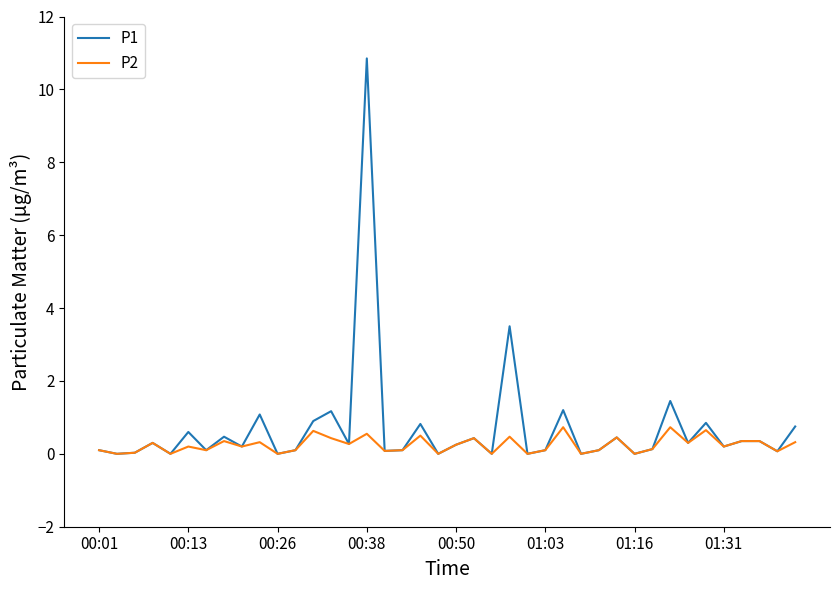

At how many categories does at least one series exceed 9?

1